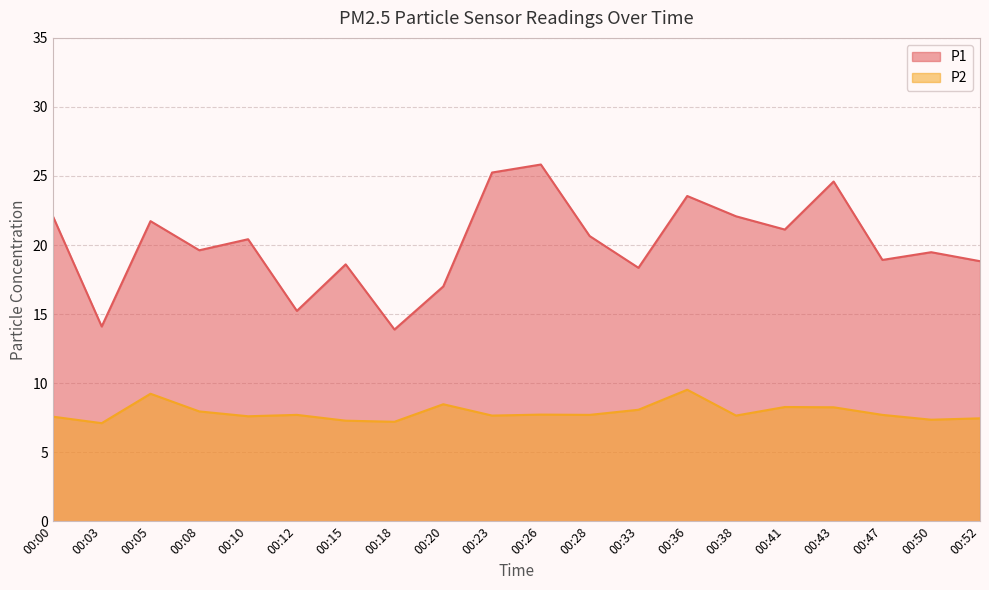

What value does the P2 series have at 00:33?

8.1